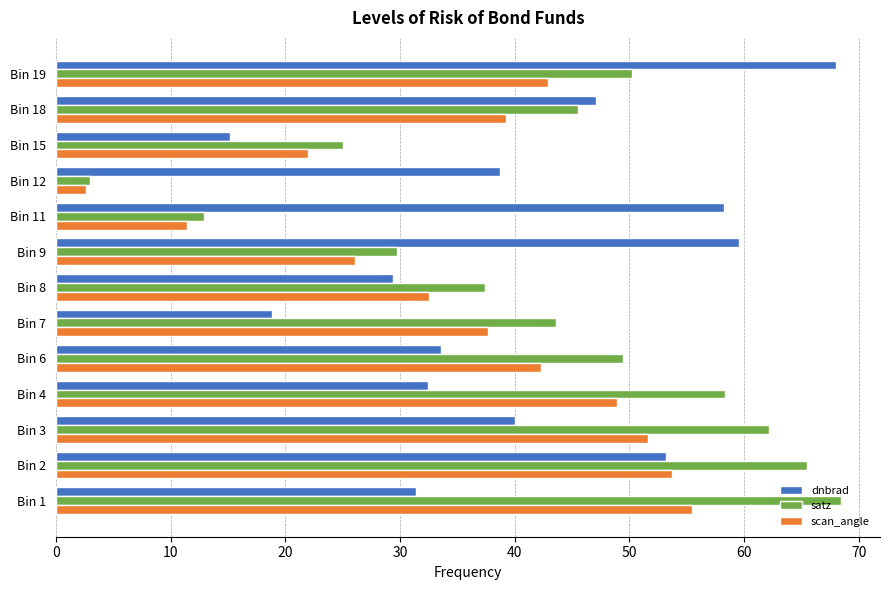

Is it true that satz equals 24.1 at Bin 2?

False